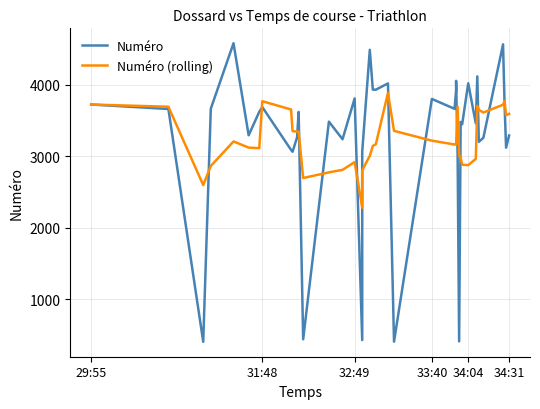

How many interior local peaks does the Numéro series have?

13